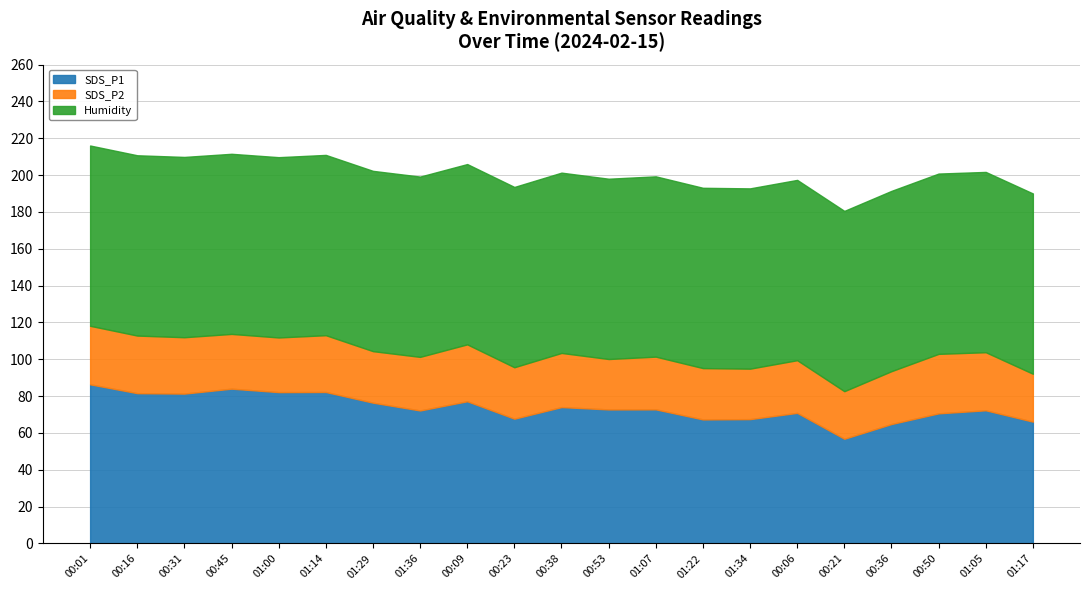

What is the average value of the SDS_P2 series?

29.2